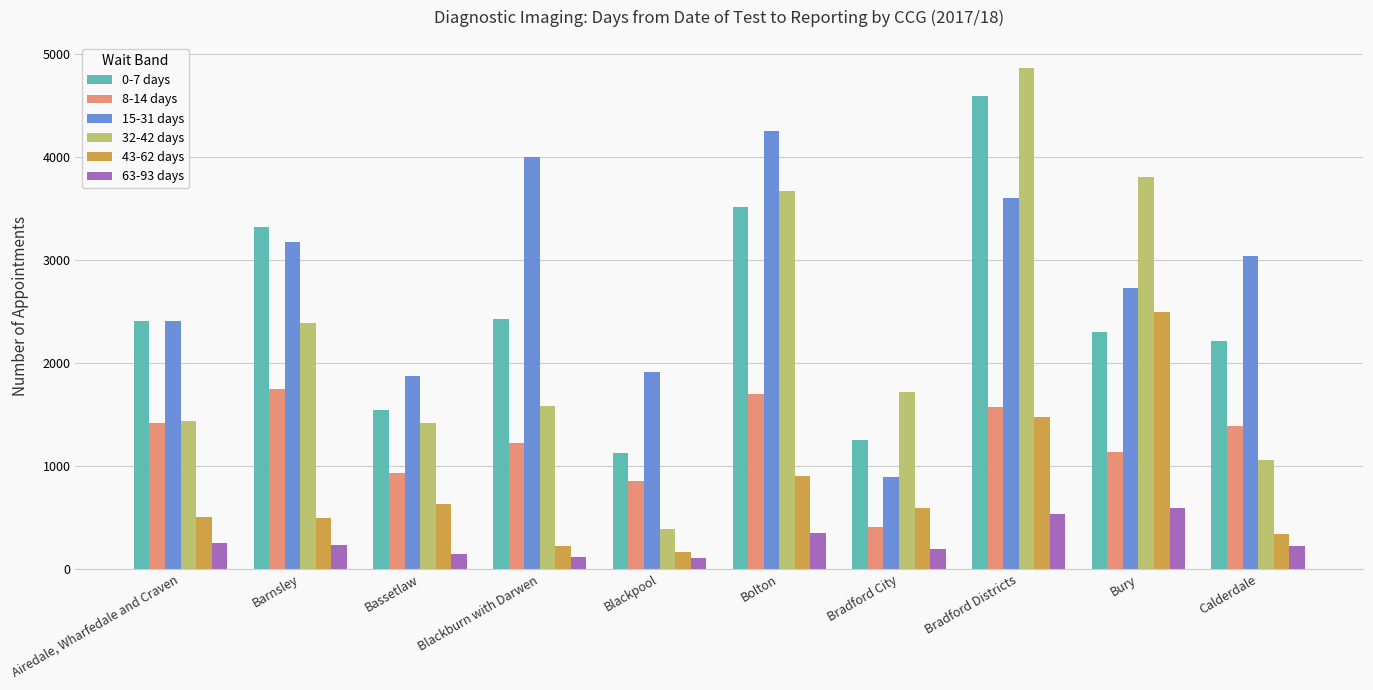

How many bars are there in total?

60